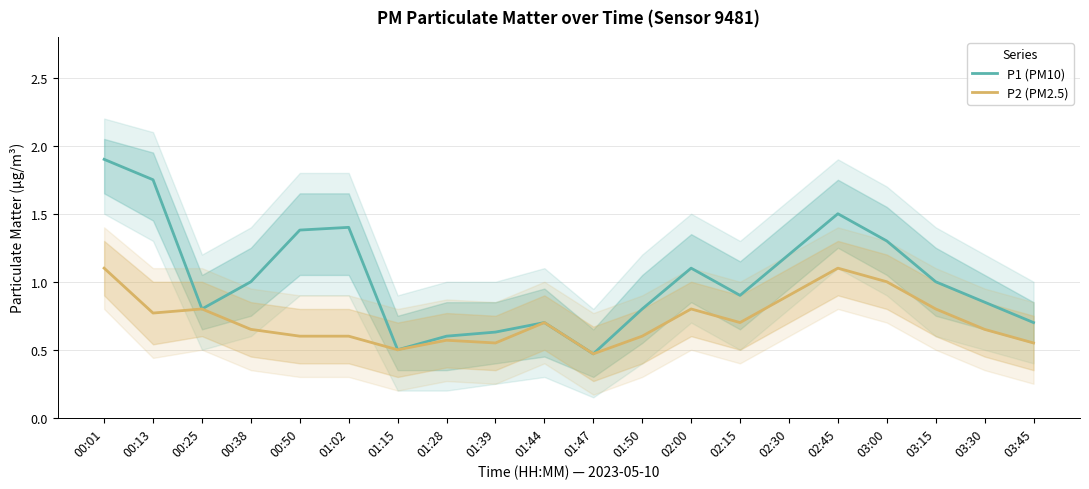

Between 02:15 and 02:45, which series saw the biggest shift?

P1 (PM10)